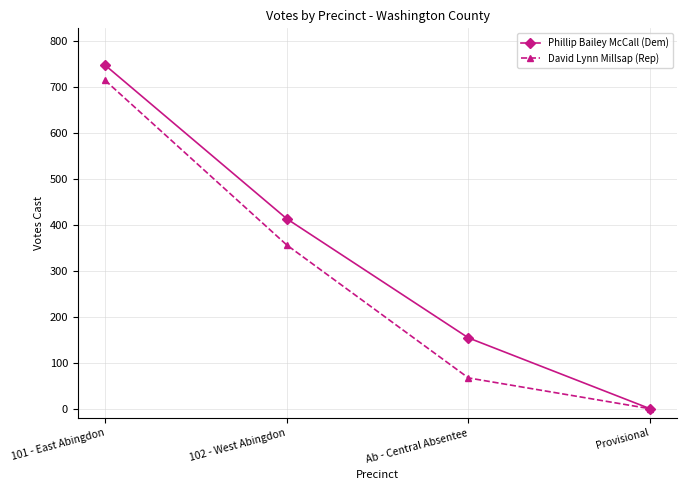

What is the sum of all Phillip Bailey McCall (Dem) values?

1314